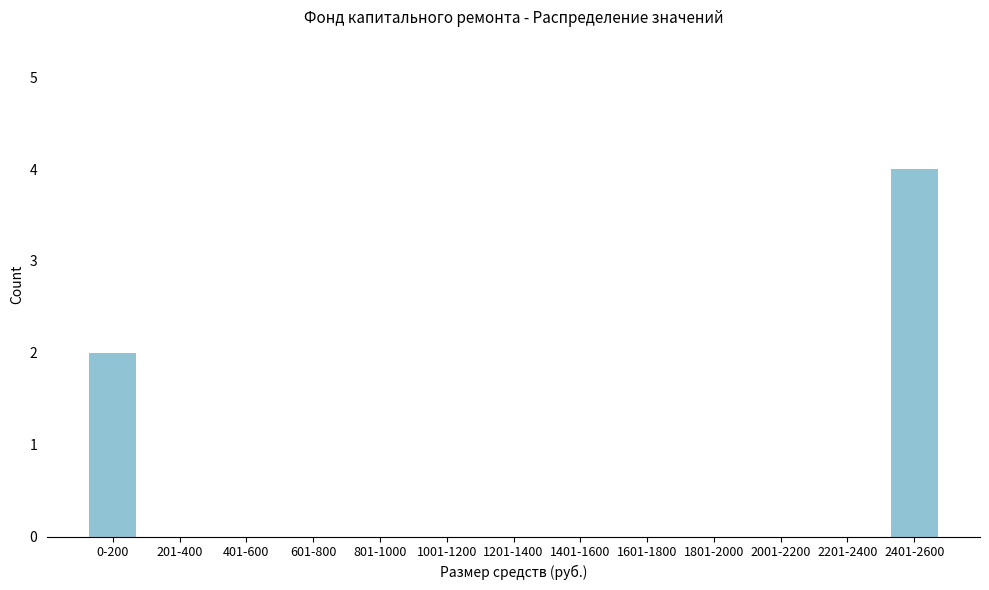

Reading left to right, list all the values displayed in this chart.

0-200=2	201-400=0	401-600=0	601-800=0	801-1000=0	1001-1200=0	1201-1400=0	1401-1600=0	1601-1800=0	1801-2000=0	2001-2200=0	2201-2400=0	2401-2600=4